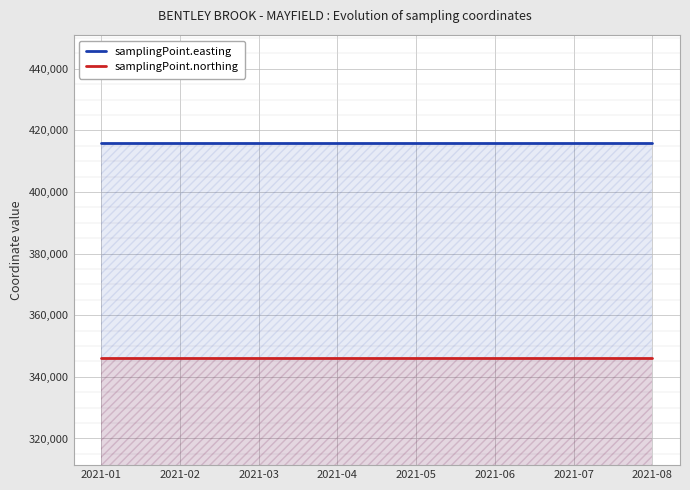

True or false: samplingPoint.northing has a value of 346249 at 2021-01.

True